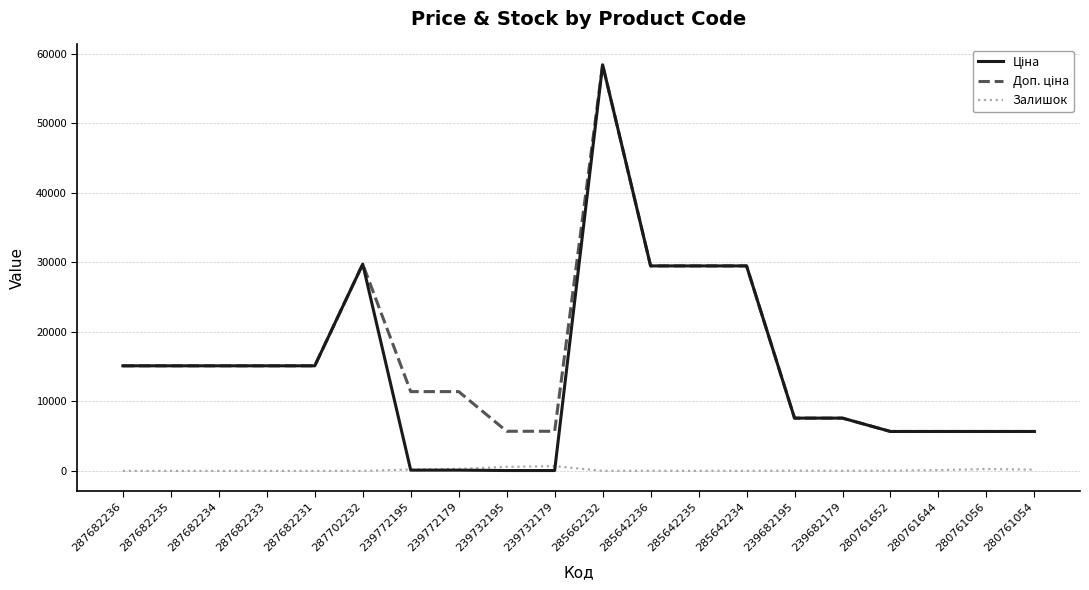

At which category is the sum across all series the highest?

285662232